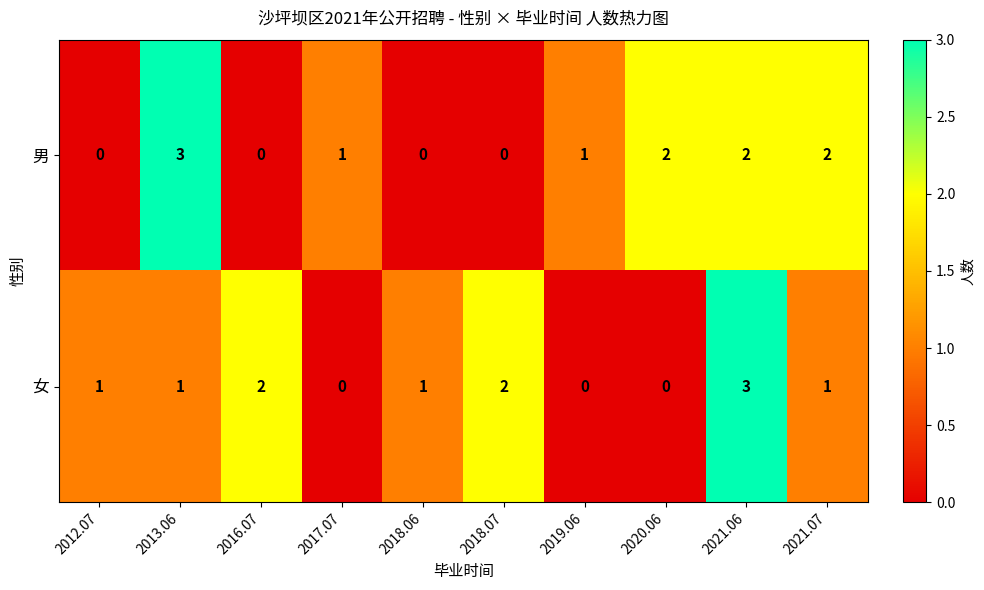

Reading left to right, list all the values displayed in this chart.

男: 0	3	0	1	0	0	1	2	2	2
女: 1	1	2	0	1	2	0	0	3	1